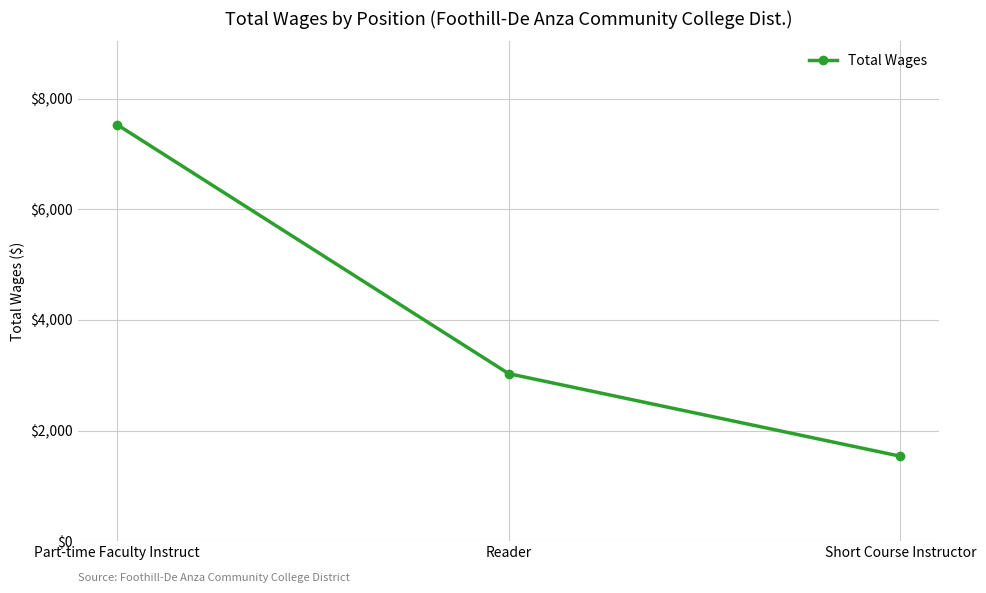

The chart shows a value of 4606 at Part-time Faculty Instruct. True or false?

False